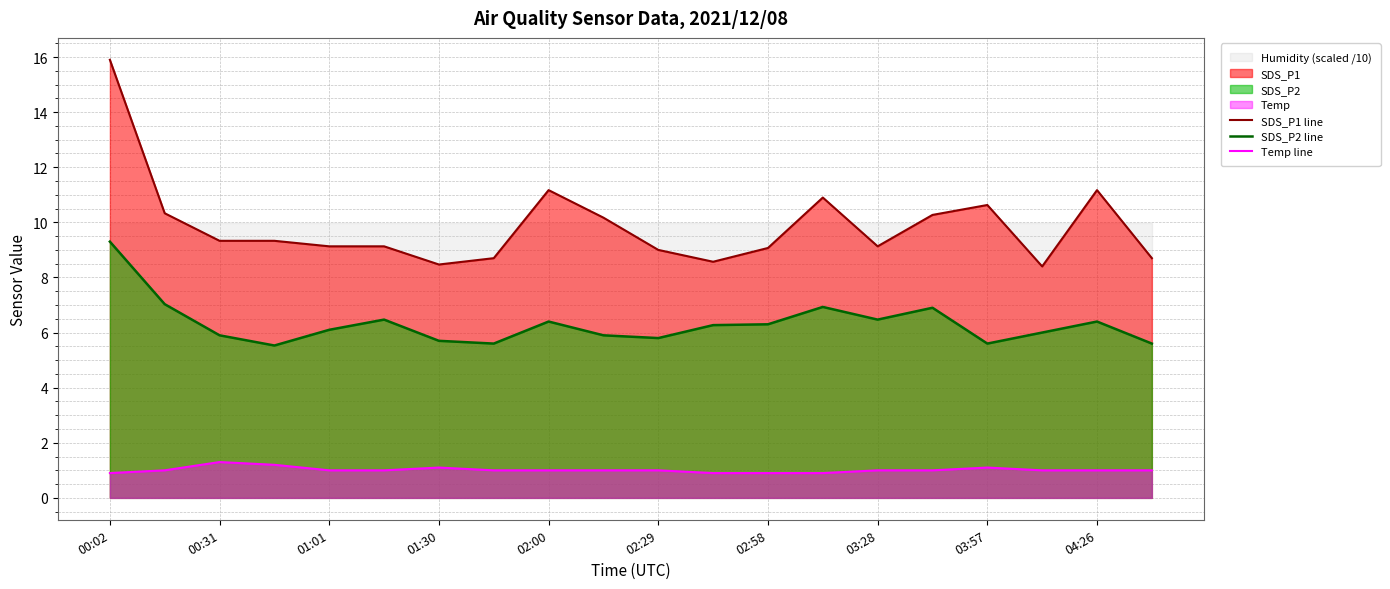

What is the difference between the maximum and minimum values in the SDS_P2 line series?

3.8